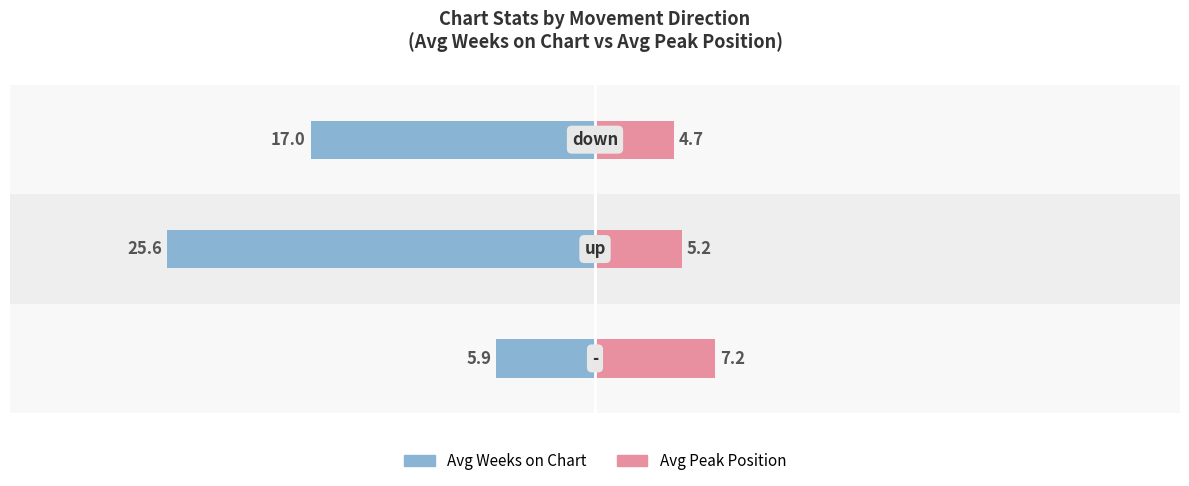

How many data points in Avg Peak Position are above 5?

2